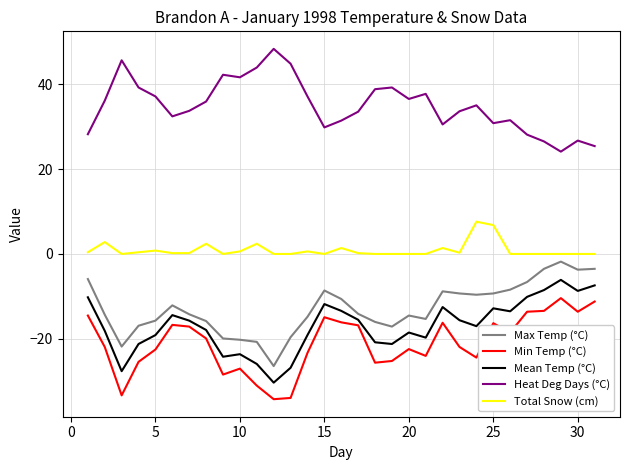

What are all the series names shown in the legend?

Max Temp (°C), Min Temp (°C), Mean Temp (°C), Heat Deg Days (°C), Total Snow (cm)